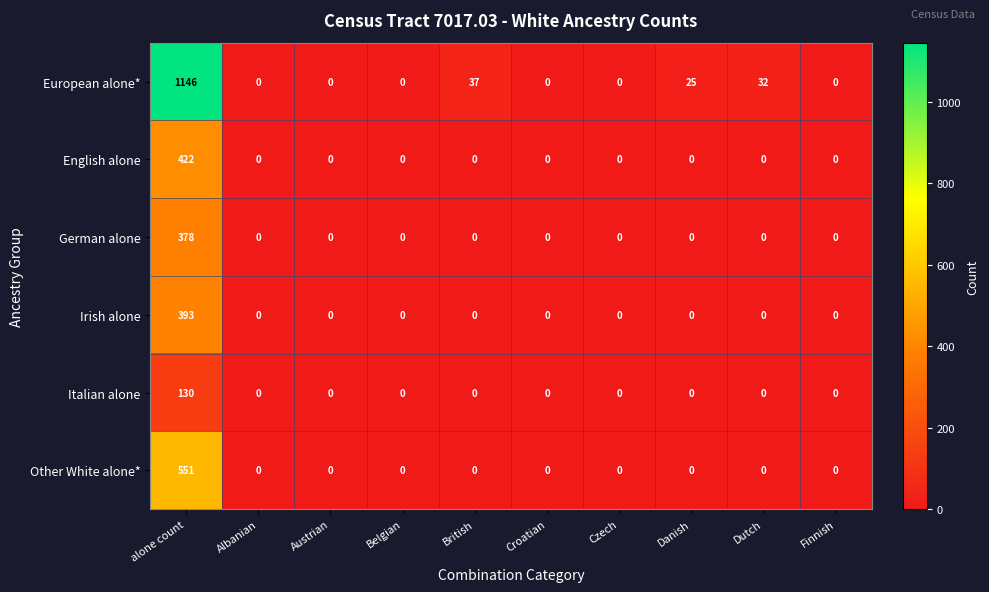

What is the average value of the Irish alone series?

39